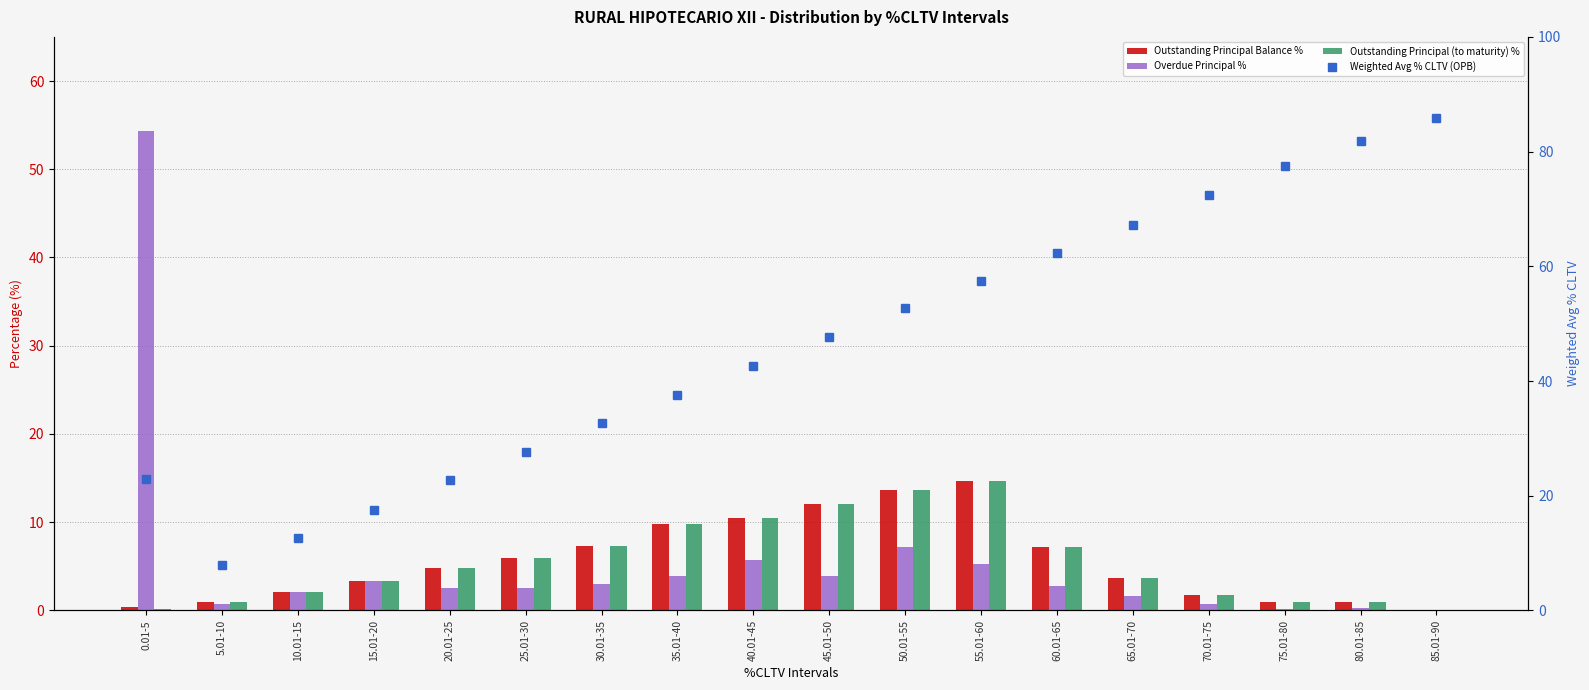

What is the total value across all series at 35.01-40?

61.1